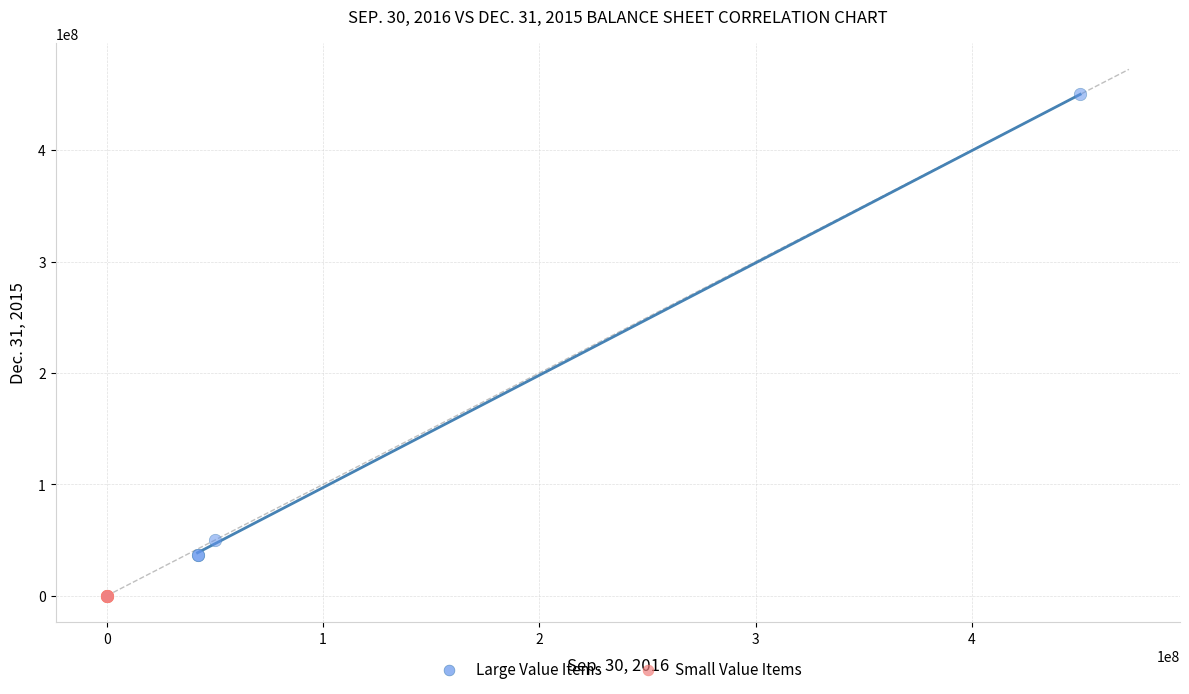

Which series reaches the minimum Y coordinate?

Small Value Items